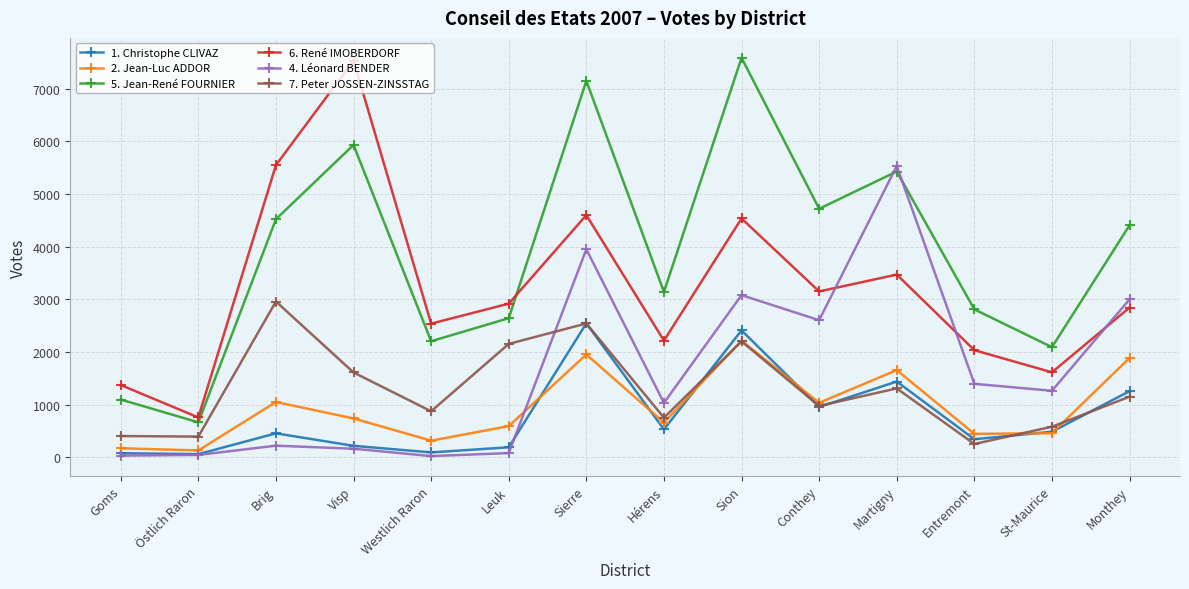

True or false: 6. René IMOBERDORF has a value of 2213 at Hérens.

True